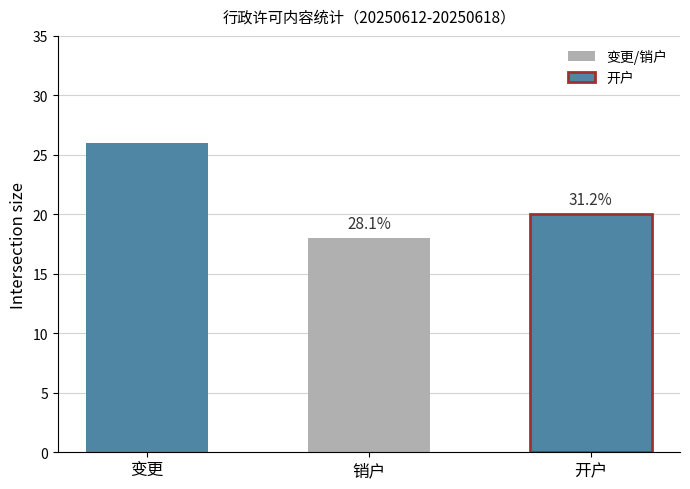

Is it true that the value at 开户 is 20?

True